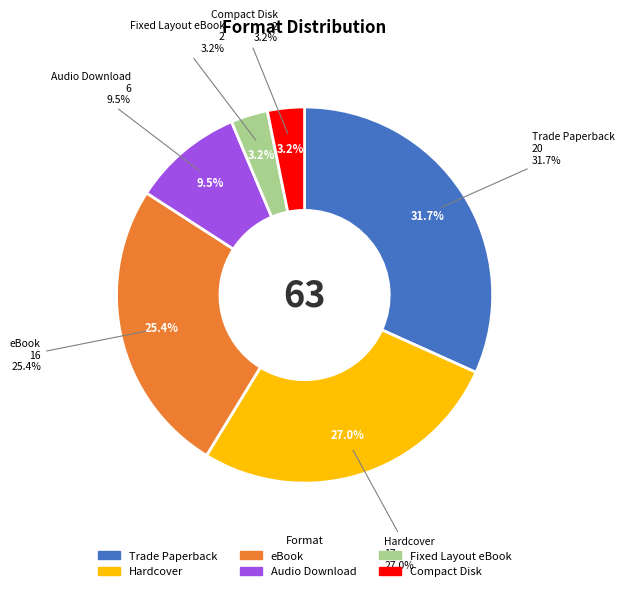

Which category has the smallest portion of the pie?

Fixed Layout eBook